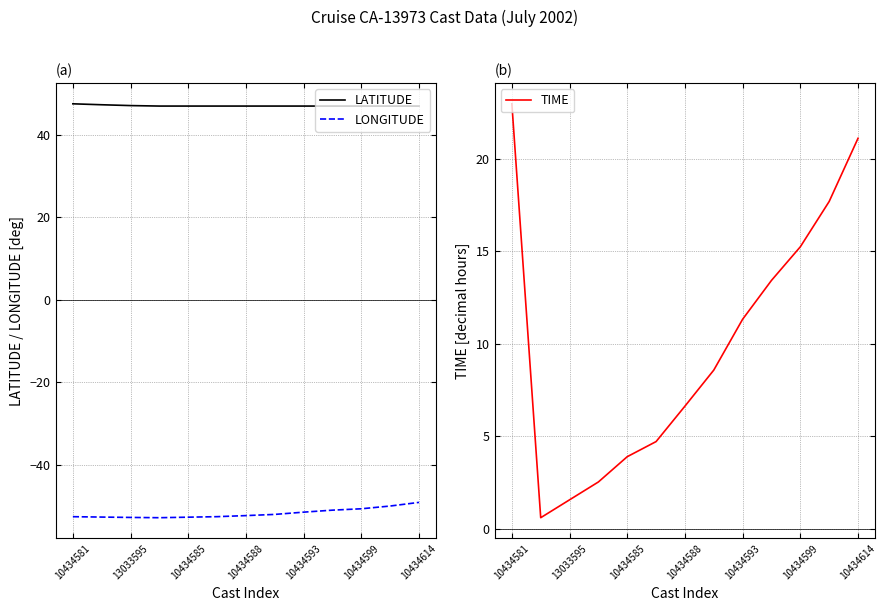

True or false: LATITUDE has a value of 63.9 at 13033595.

False